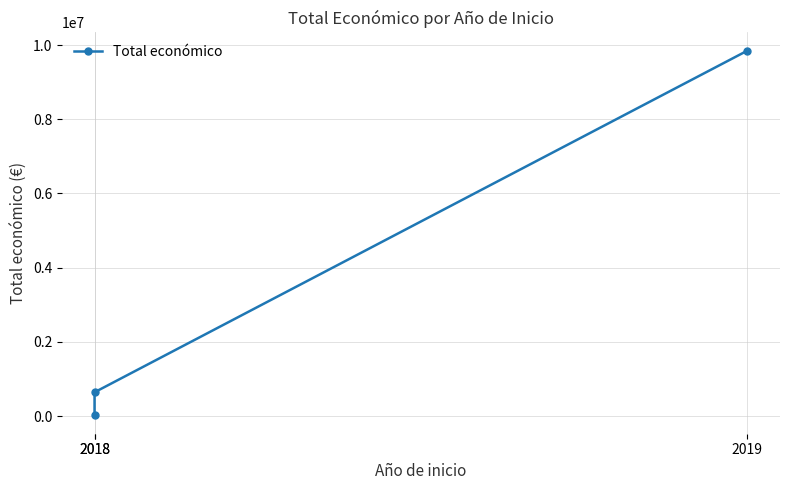

True or false: the data shows 308865 at 2018.

False